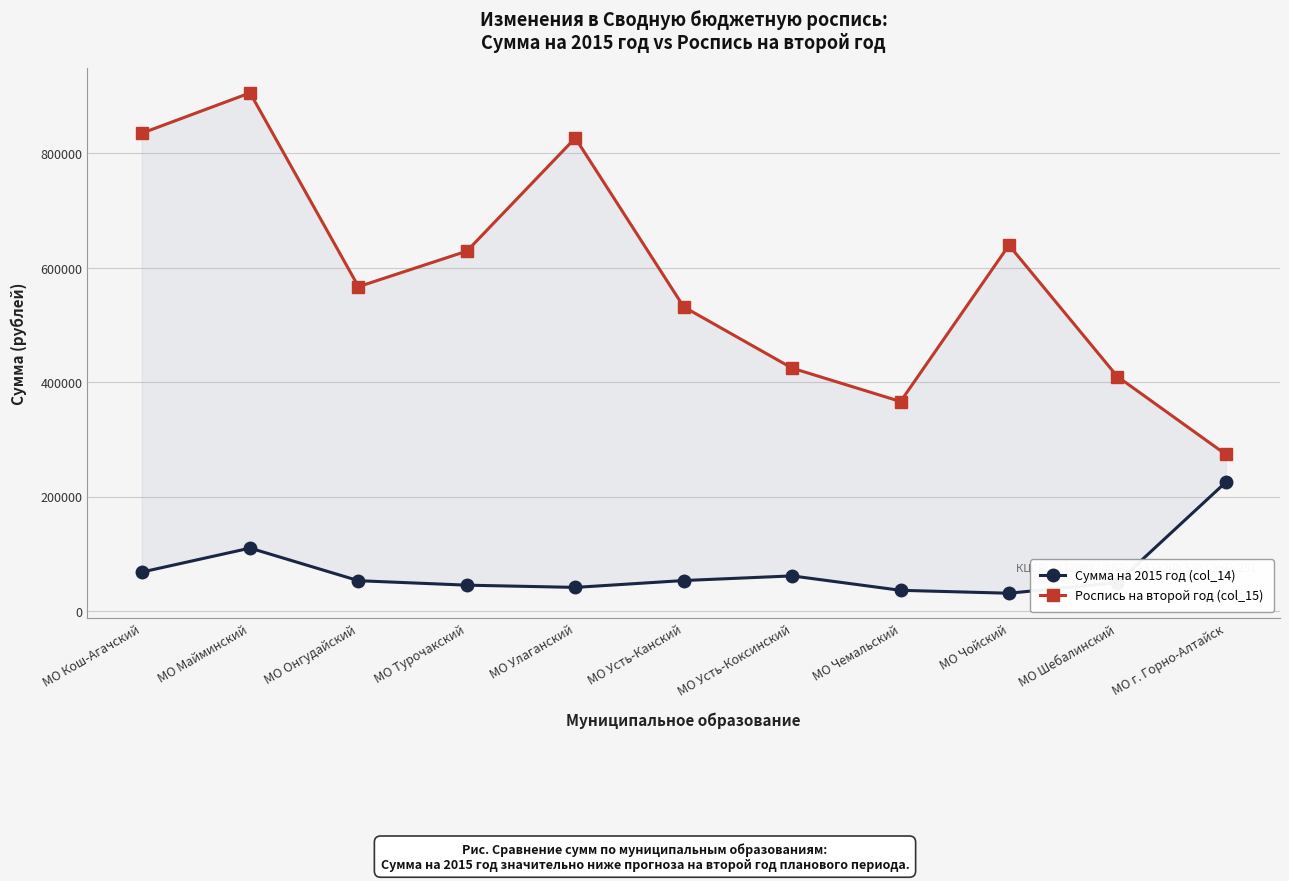

Rank the series by their maximum value, from highest to lowest.

Роспись на второй год (col_15), Сумма на 2015 год (col_14)